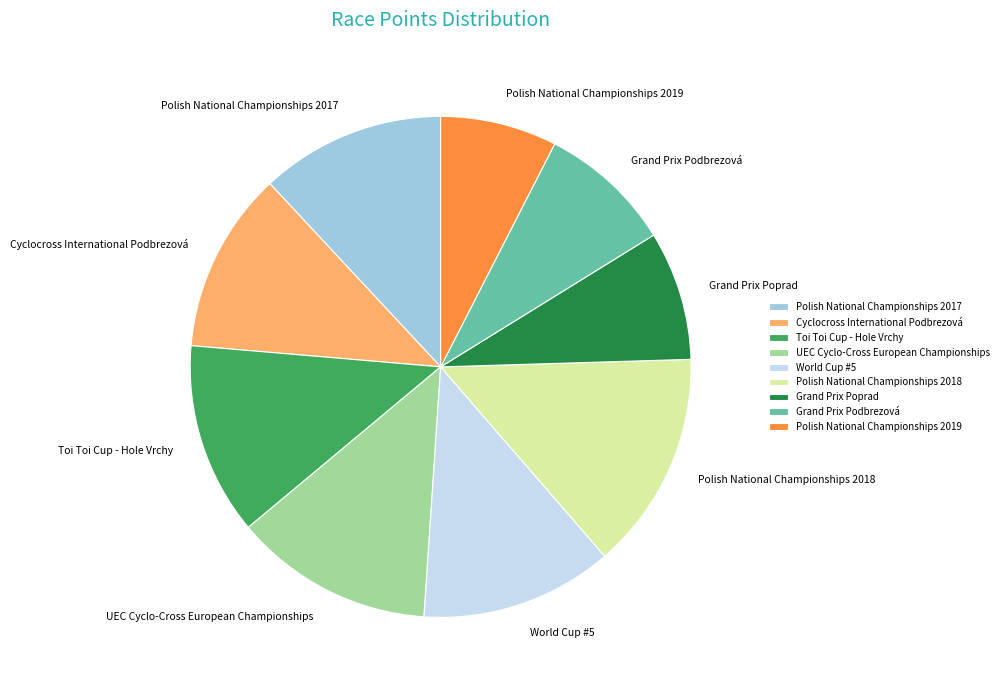

The Cyclocross International Podbrezová slice represents 3% of the pie. True or false?

False